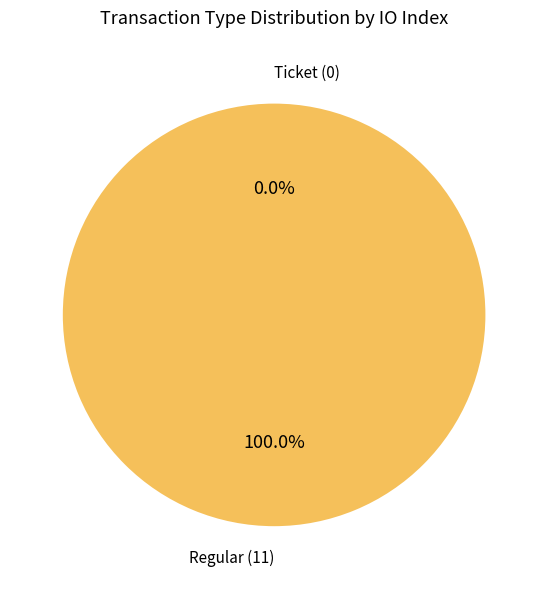

How many segments does this pie chart have?

2